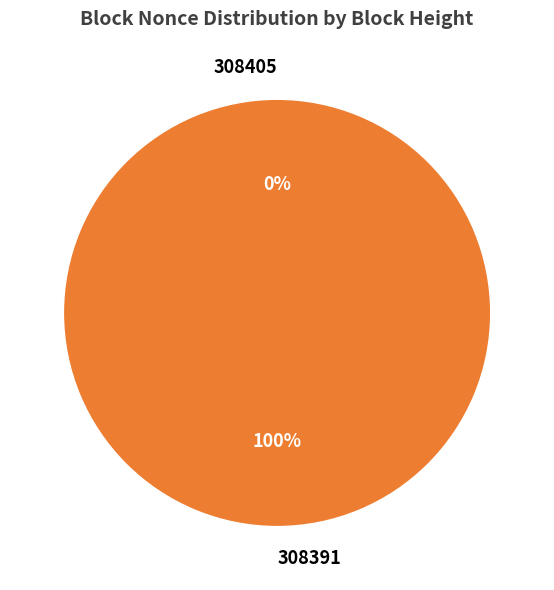

True or false: 308391 accounts for 93% of the total.

False